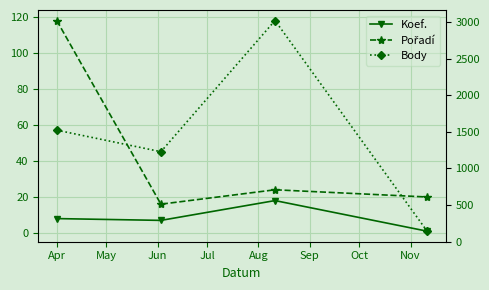

True or false: Body and Pořadí intersect in this chart.

False